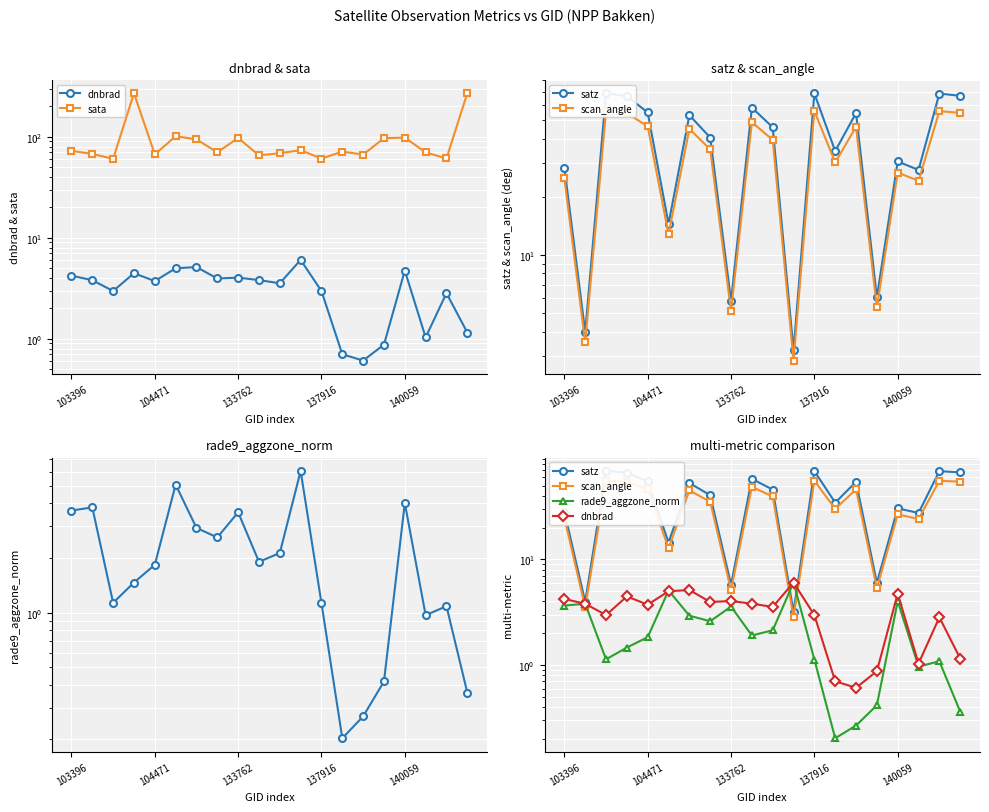

The satz series shows 2.1 at 104471. True or false?

False